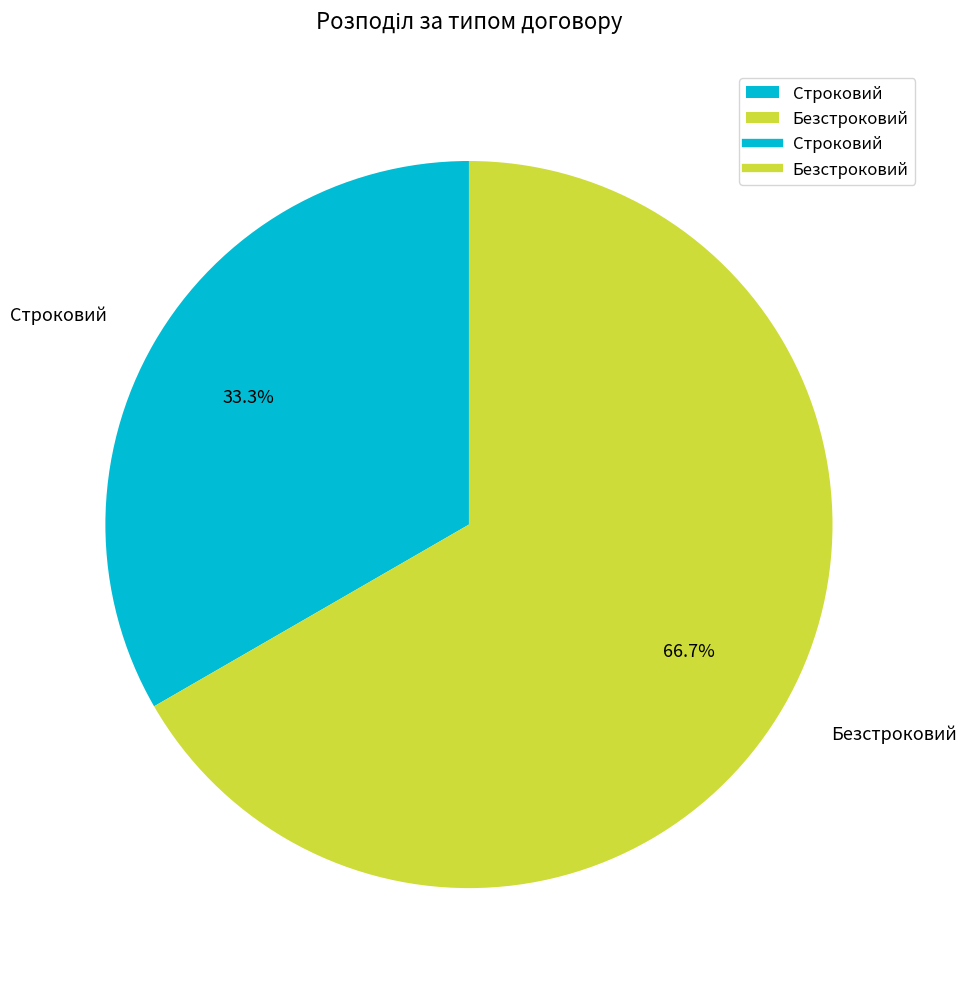

What percentage is the Строковий slice, to the nearest percent?

33%